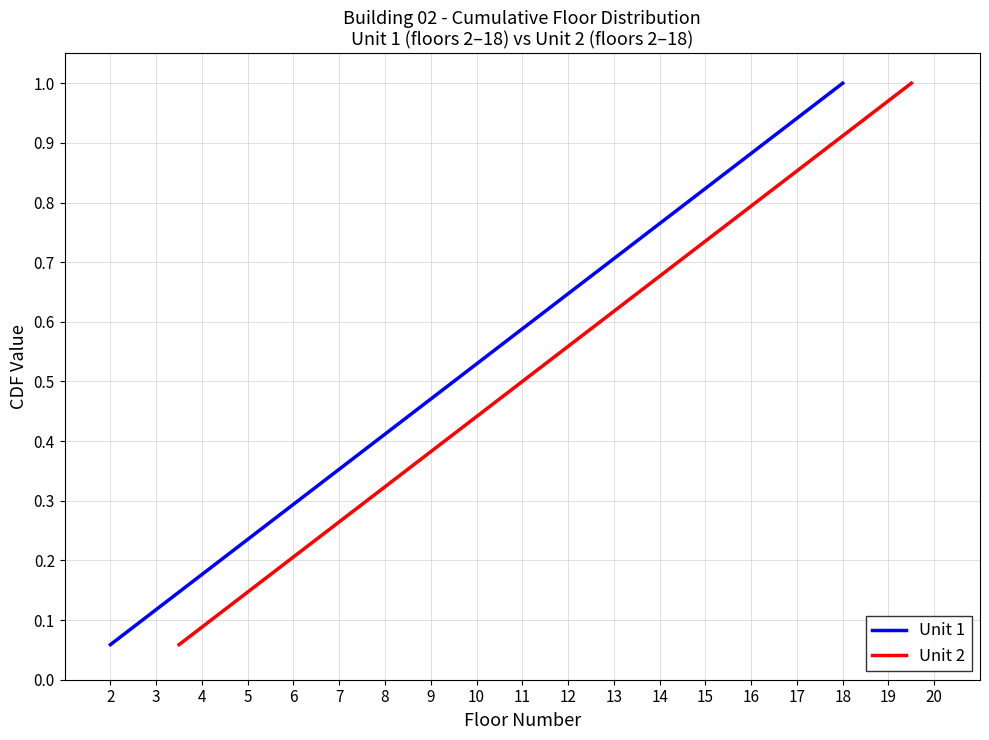

True or false: Unit 1 has more than 0 interior local peaks.

False